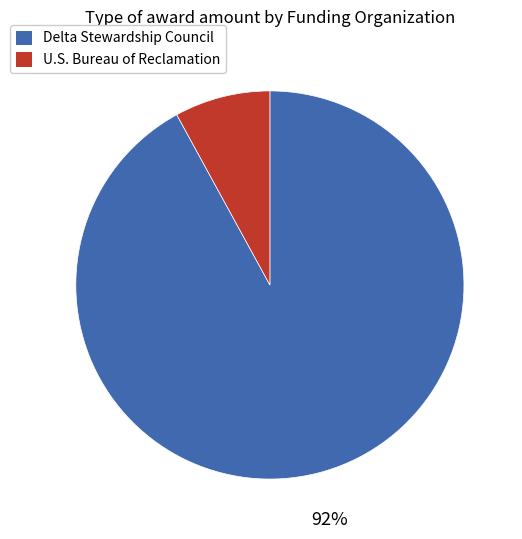

To the nearest percent, what is the average slice percentage?

50%